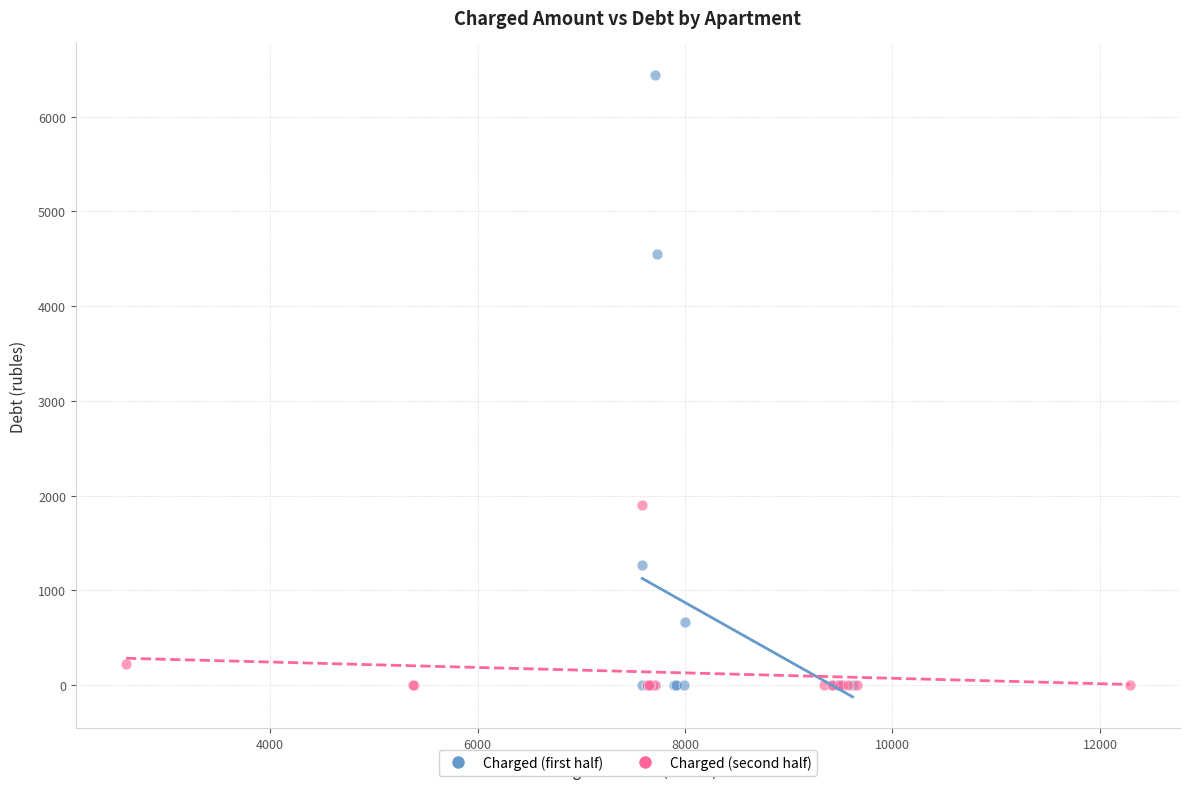

Which series has the widest spread of Y values?

Charged (first half)